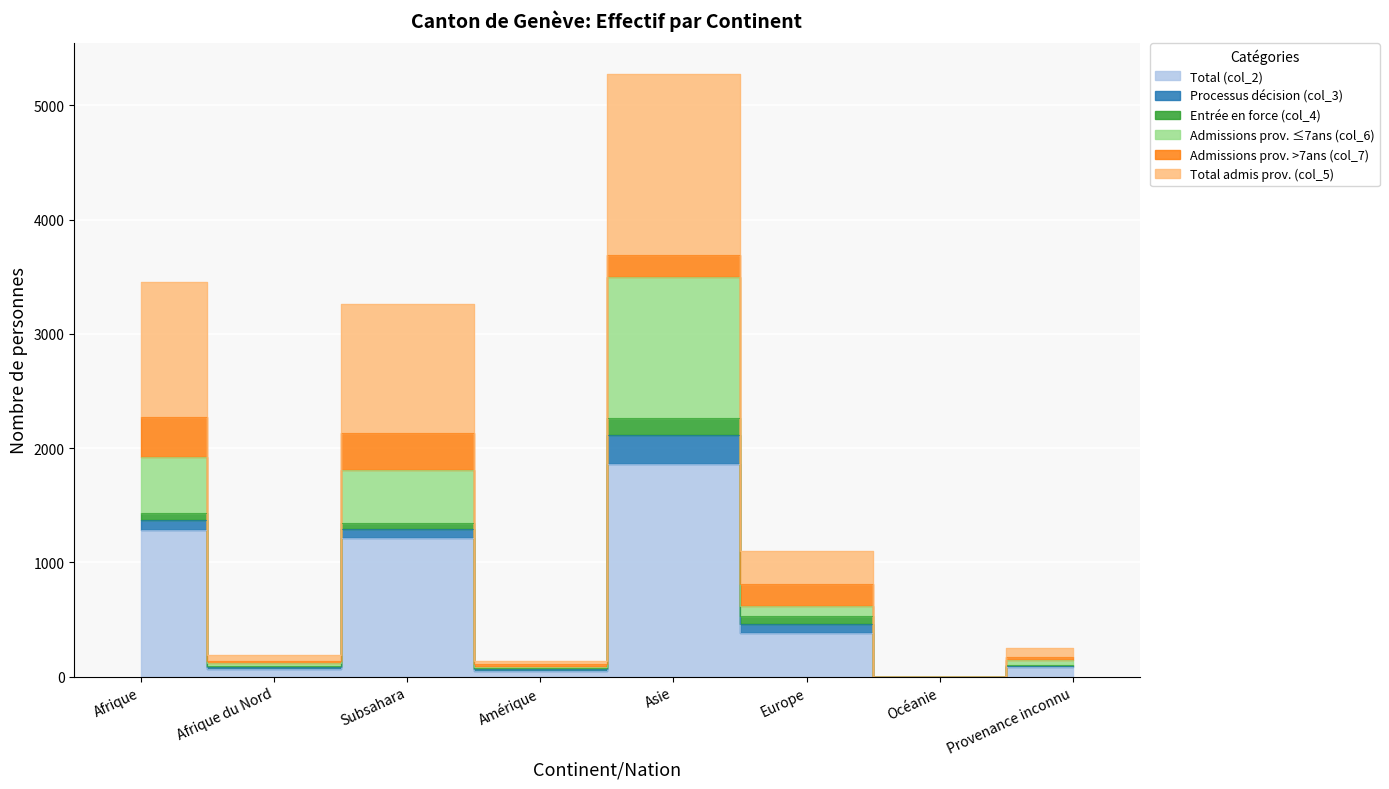

The value of Total (col_2) at Europe is 81. True or false?

False